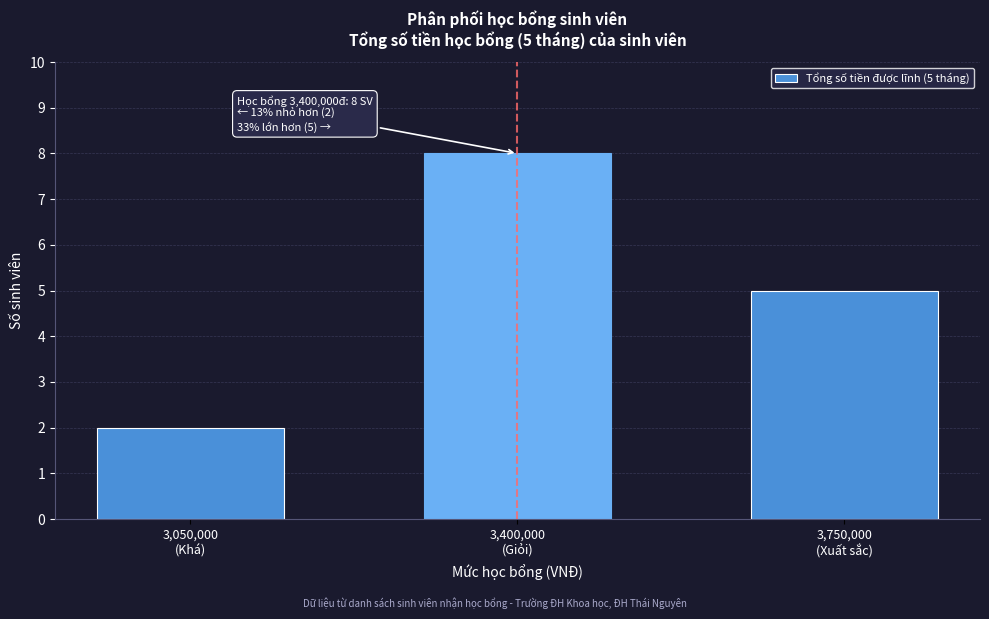

Reading left to right, transcribe all the data shown in this chart.

2	8	5